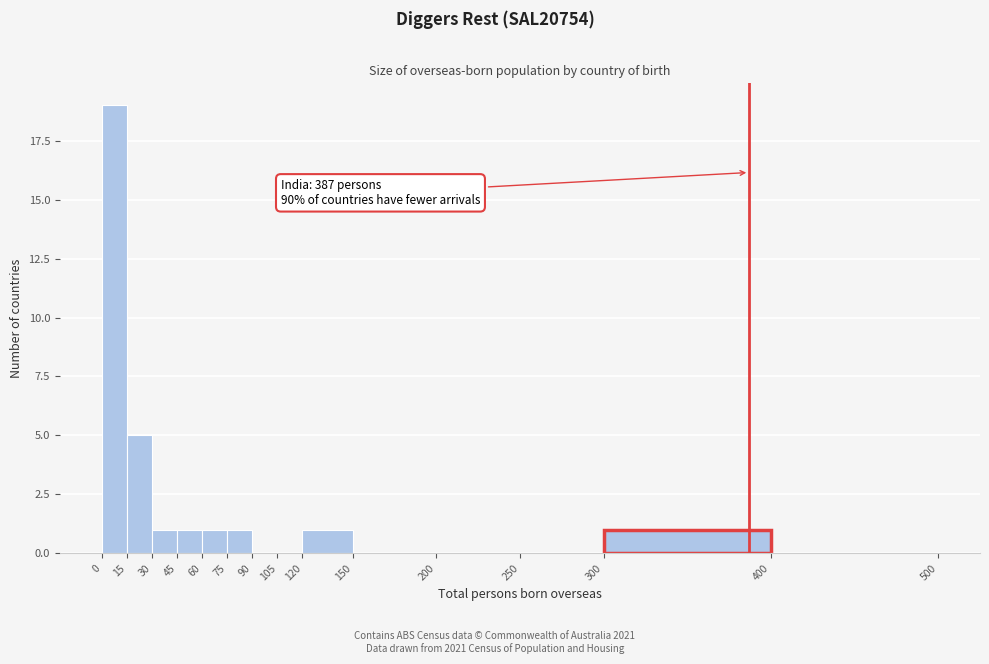

Over which range of the x-axis is the bar tallest?

0 to 15